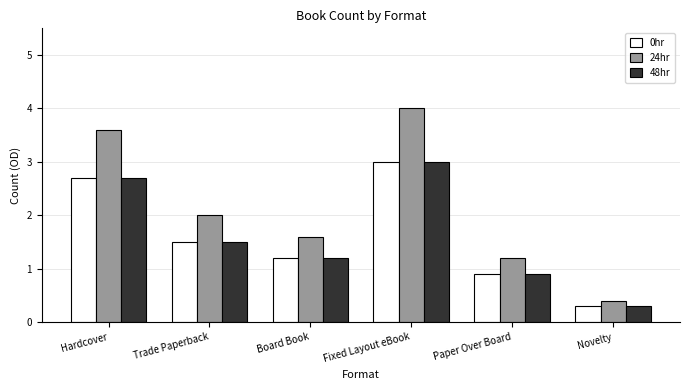

Reading left to right, transcribe all the data shown in this chart.

0hr: Hardcover=2.7	Trade Paperback=1.5	Board Book=1.2	Fixed Layout eBook=3.0	Paper Over Board=0.9	Novelty=0.3
24hr: Hardcover=3.6	Trade Paperback=2.0	Board Book=1.6	Fixed Layout eBook=4.0	Paper Over Board=1.2	Novelty=0.4
48hr: Hardcover=2.7	Trade Paperback=1.5	Board Book=1.2	Fixed Layout eBook=3.0	Paper Over Board=0.9	Novelty=0.3